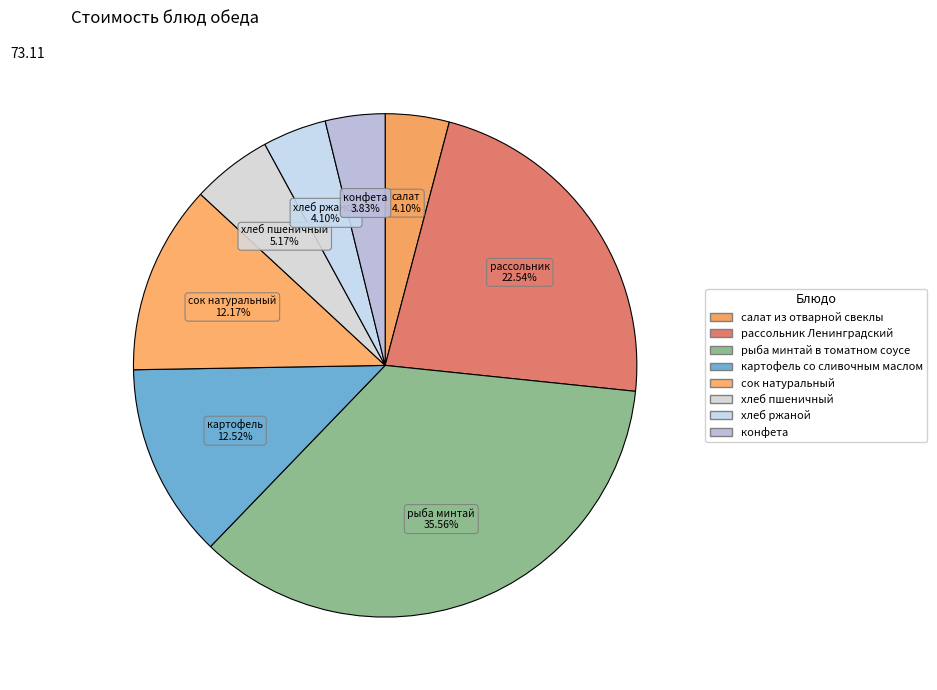

To the nearest percent, what is the combined percentage of хлеб ржаной and картофель со сливочным маслом?

17%